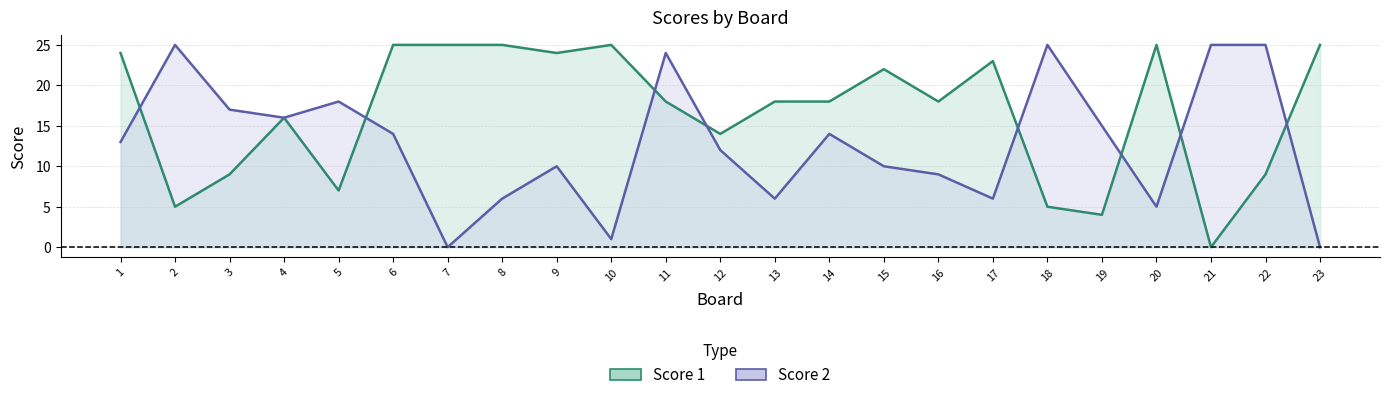

Where is Score 2 nearest to the value 12?

12